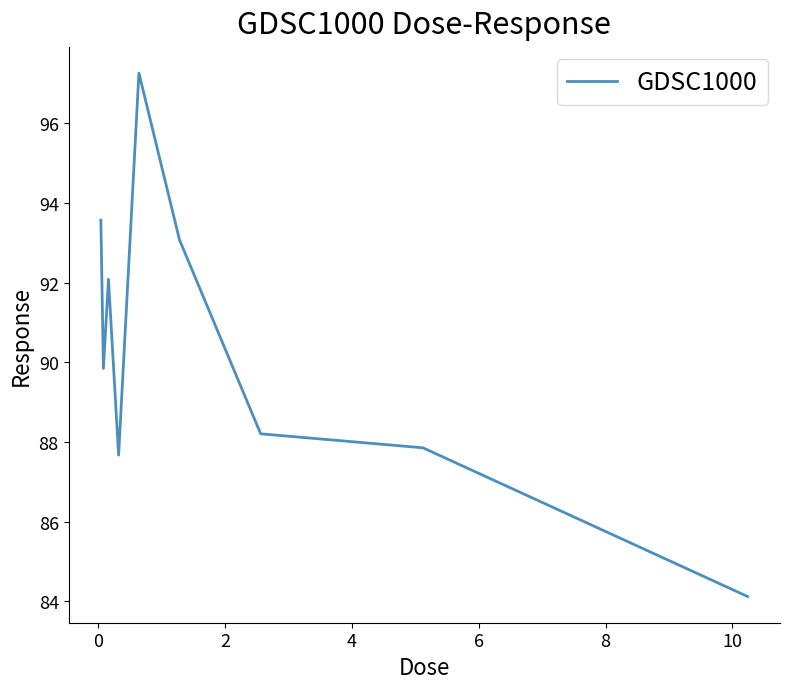

What is the smallest value displayed?

84.1